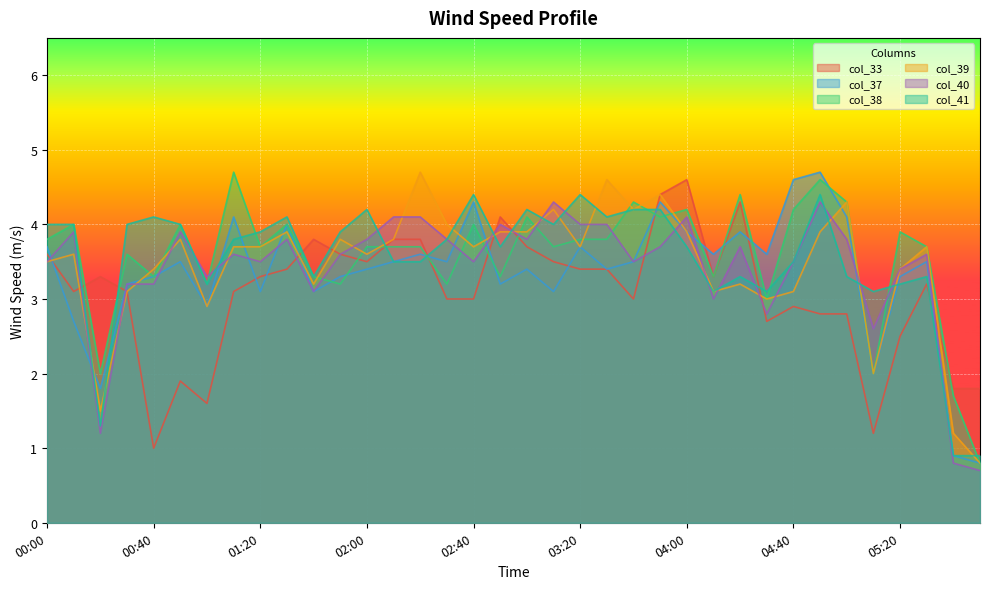

Rank the series at 01:20 from highest to lowest value.

col_41, col_38, col_39, col_40, col_33, col_37